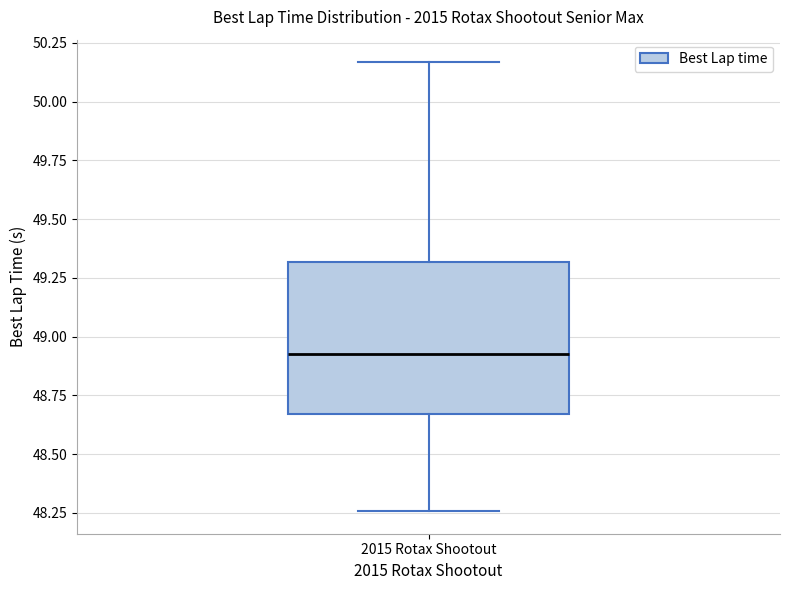

Transcribe this box plot: give where the median line is, the range the box spans, and where the two whiskers end, as read against the y-axis. The values are not printed on the chart, so give them approximately, as read against the axis.

median 48.95, box 48.65 to 49.30, whiskers 48.25 to 50.15